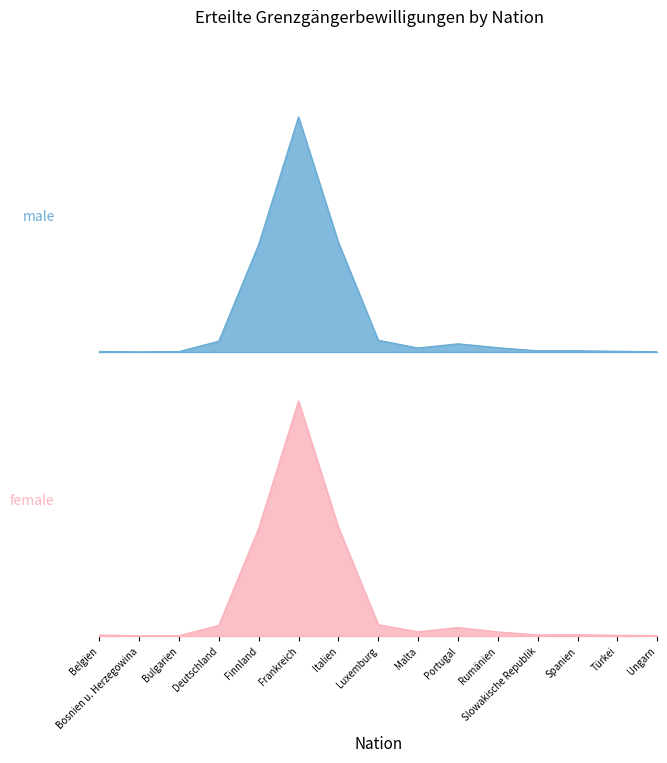

What is the difference between the female values at Portugal and Malta?

42